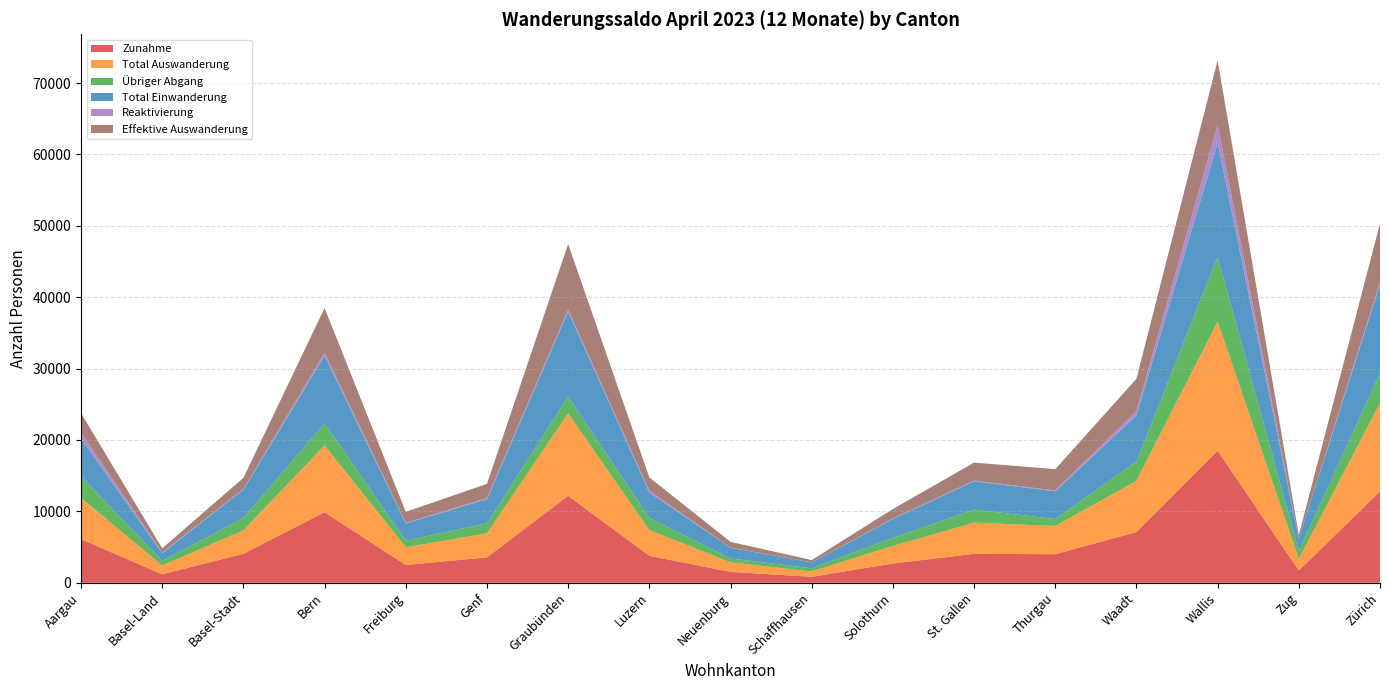

What position from the left is Genf?

6